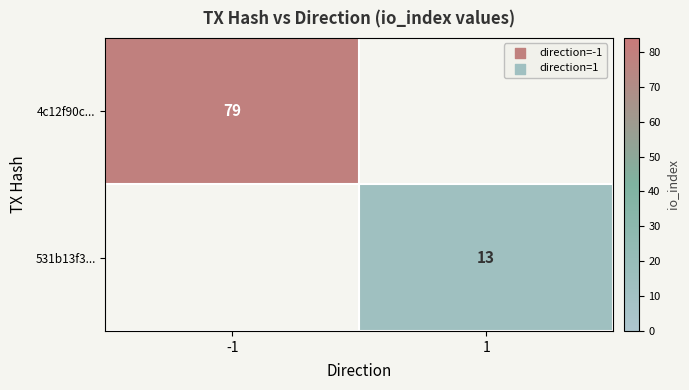

The 4c12f90c... series shows 32 at -1. True or false?

False